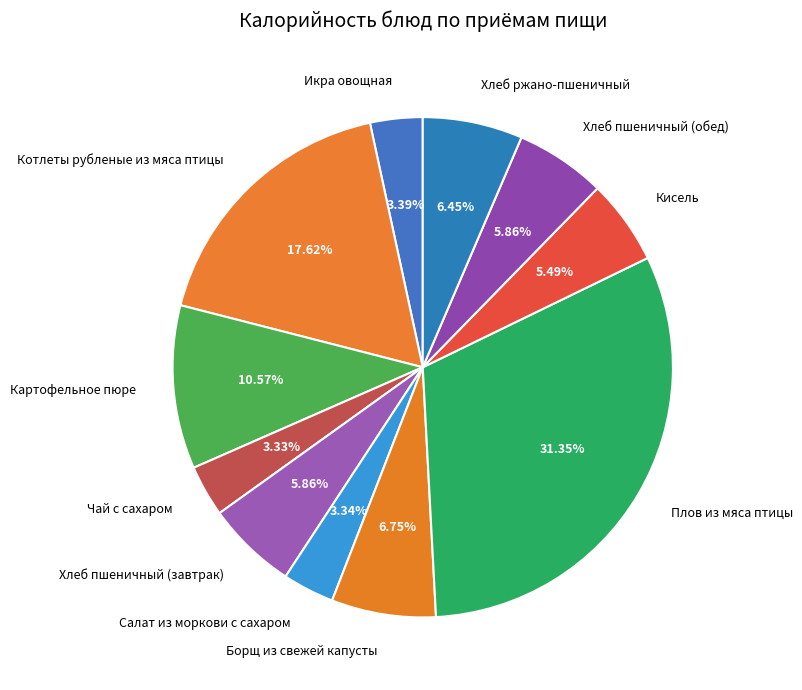

Combined, what portion of the pie is Хлеб пшеничный (завтрак) and Картофельное пюре?

16.4%